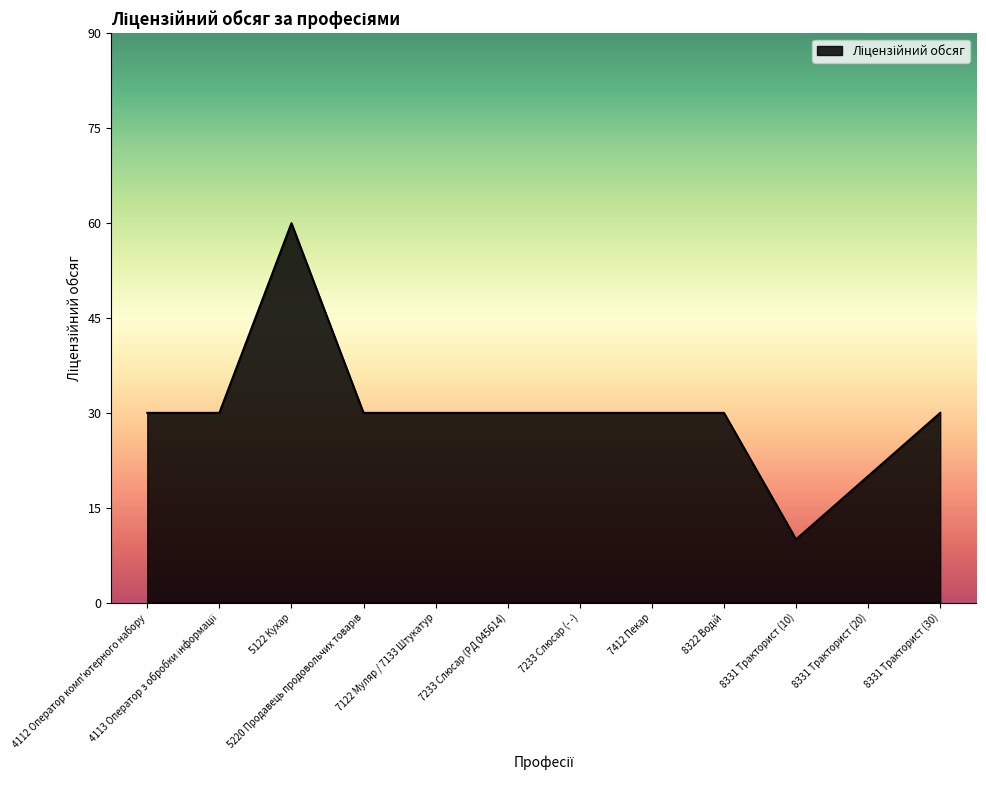

True or false: the data shows 30 at 7233 Слюсар (- -).

True